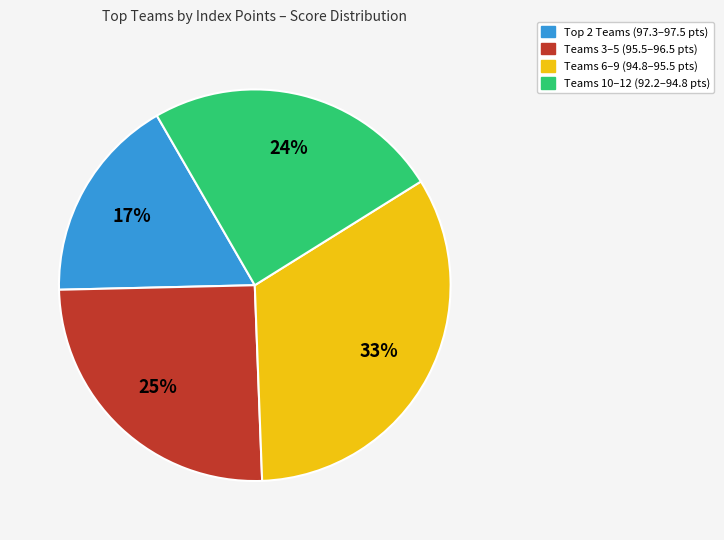

Which slice is the smallest?

Top 2 Teams (97.3–97.5 pts)